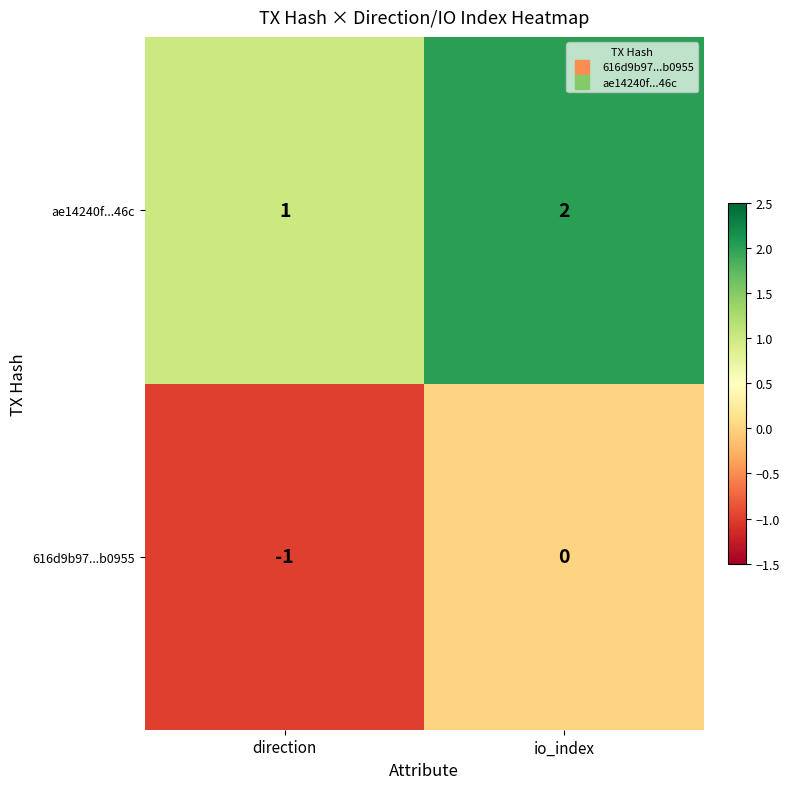

At which category is the sum across all series the highest?

io_index